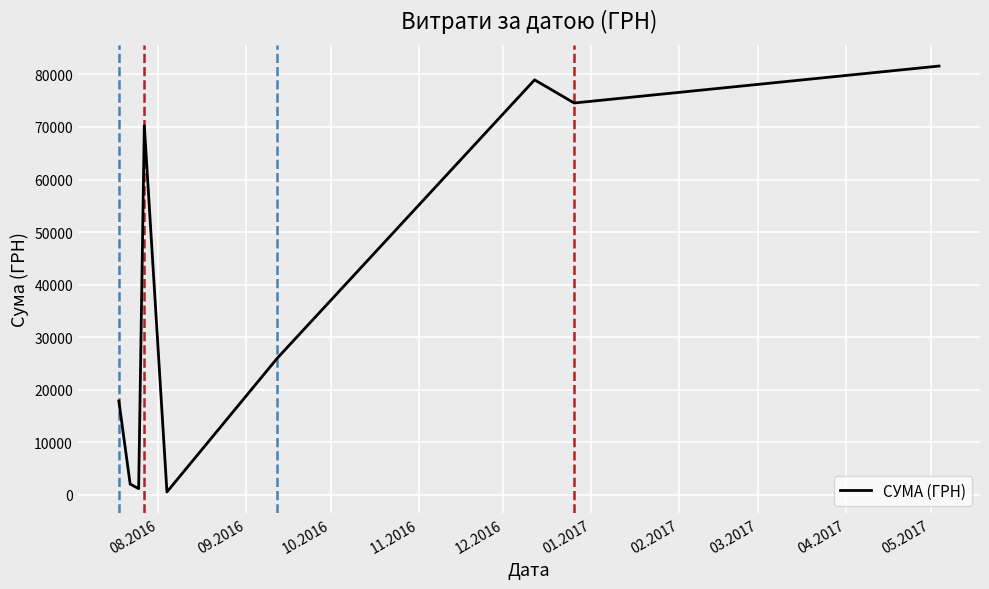

How many interior local peaks (higher than both neighbors) does the data have?

2